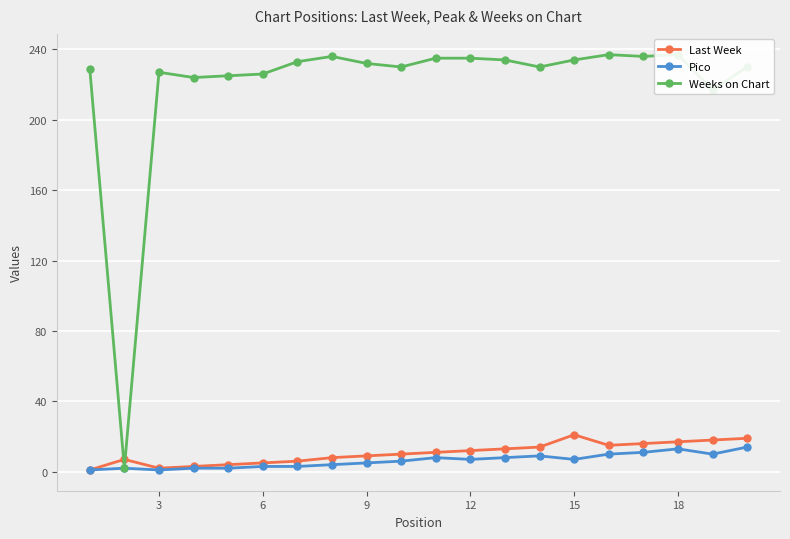

True or false: Pico has a value of 7 at 12.

True